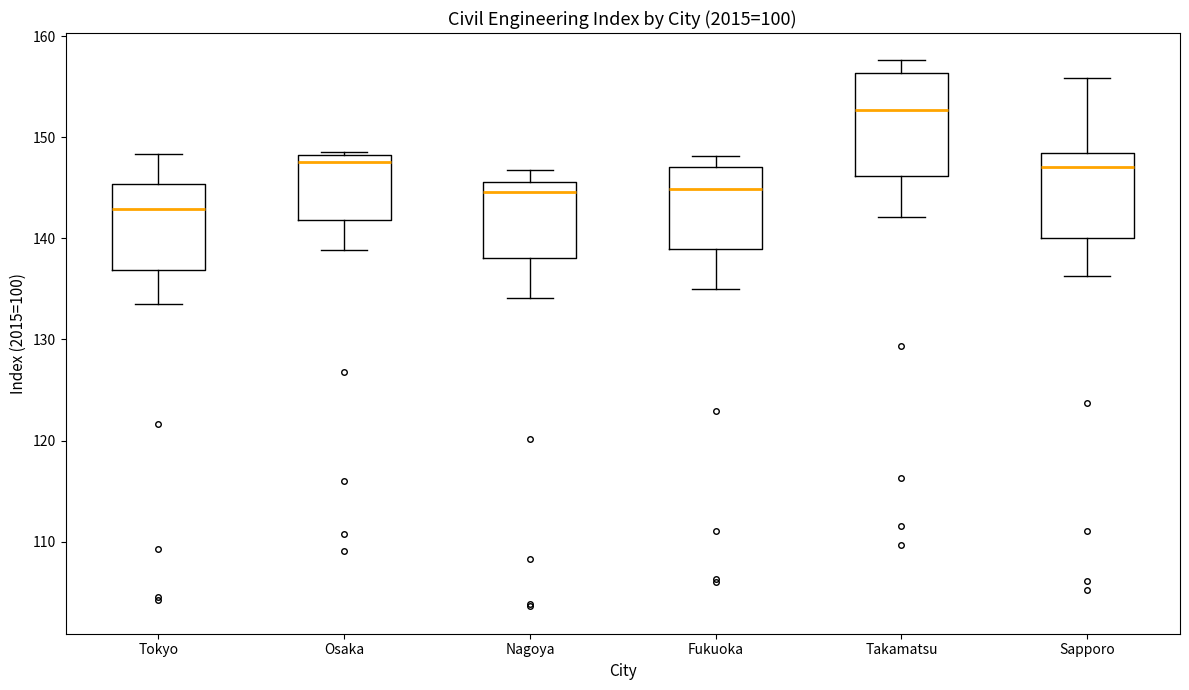

Reading left to right, read every box against the y-axis: the position of its median line, the range the box covers, and the ends of its whiskers. The values are not printed on the chart, so give them approximately, as read against the axis.

Tokyo: median 143, box 137 to 145, whiskers 134 to 148
Osaka: median 148 (just below the box's upper edge), box 142 to 148, whiskers 139 to 149
Nagoya: median 145, box 138 to 146, whiskers 134 to 147
Fukuoka: median 145, box 139 to 147, whiskers 135 to 148
Takamatsu: median 153, box 146 to 156, whiskers 142 to 158
Sapporo: median 147, box 140 to 148, whiskers 136 to 156